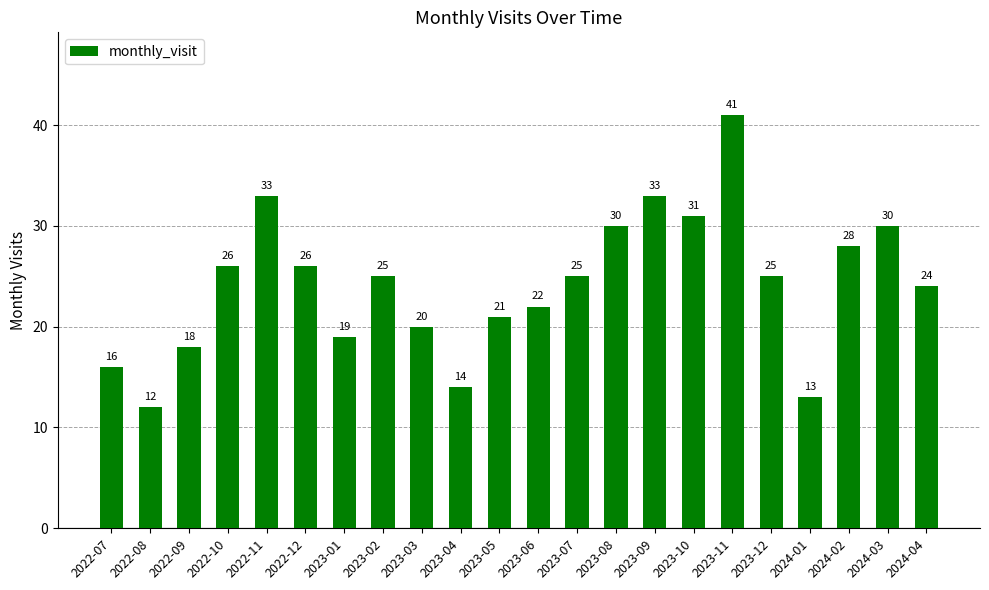

What is the value of the 18th bar from the left?

25